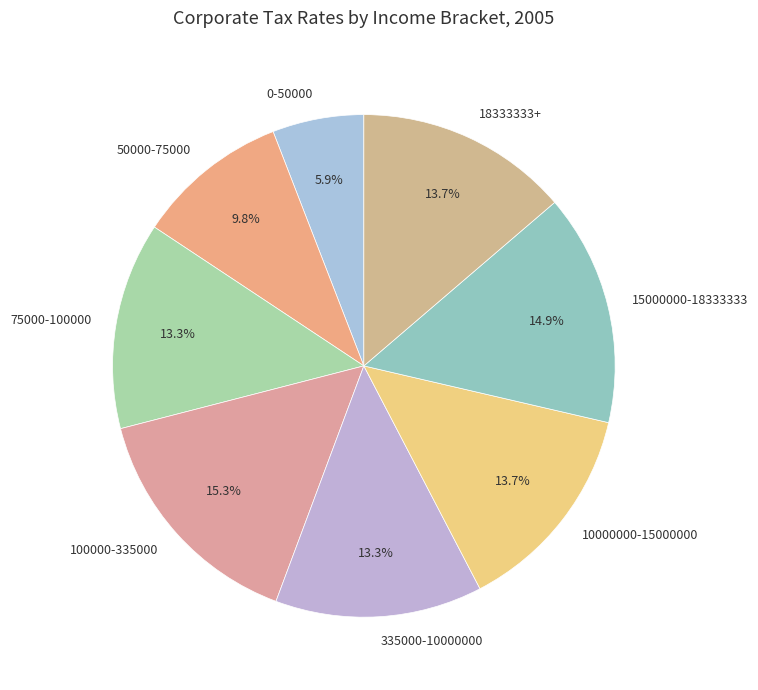

To the nearest percent, what is the combined percentage of 18333333+ and 335000-10000000?

27%